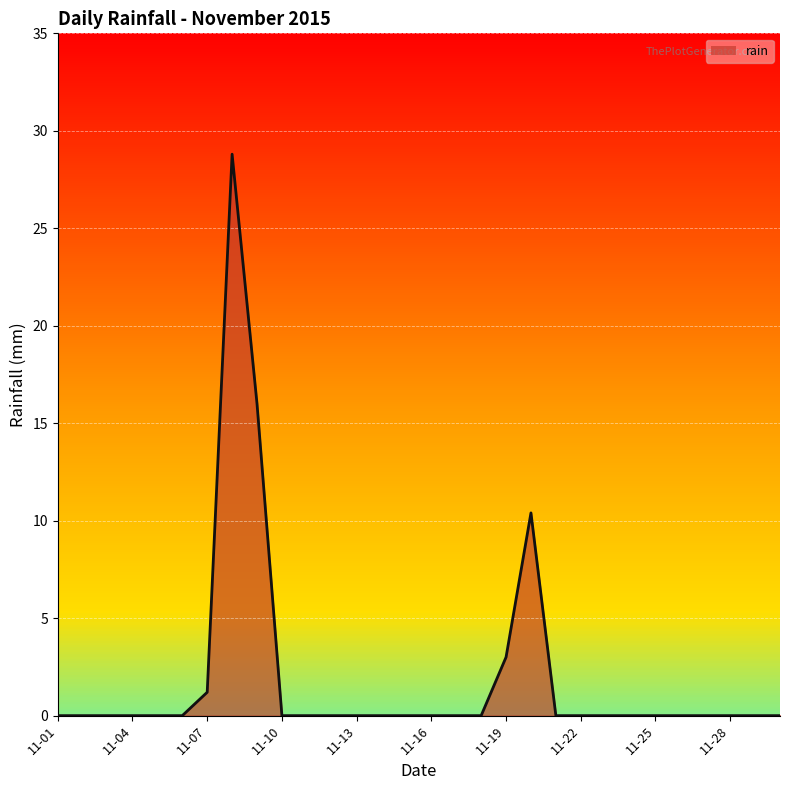

What is the greatest value displayed?

28.8